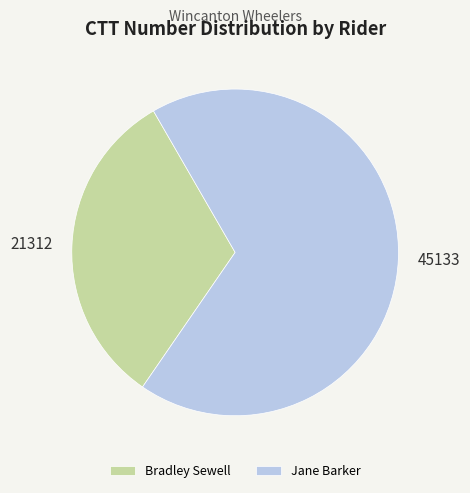

The Jane Barker slice represents 63% of the pie. True or false?

False